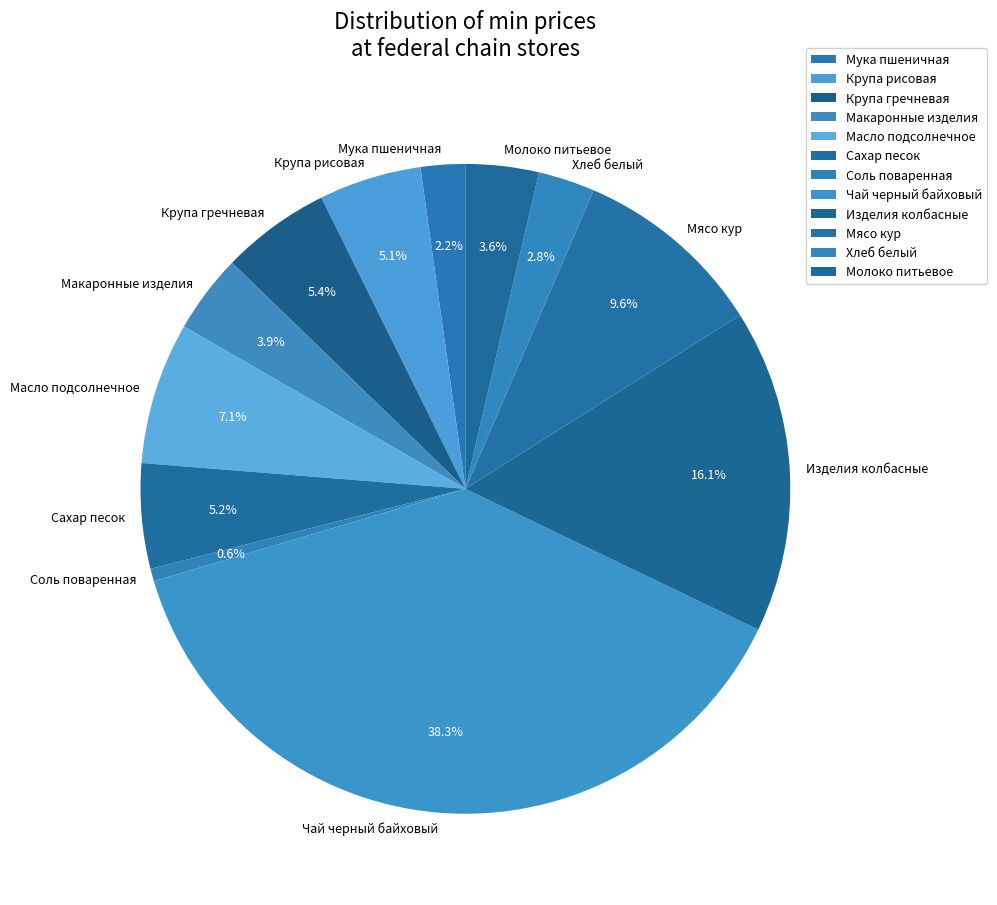

Which slice is the largest?

Чай черный байховый